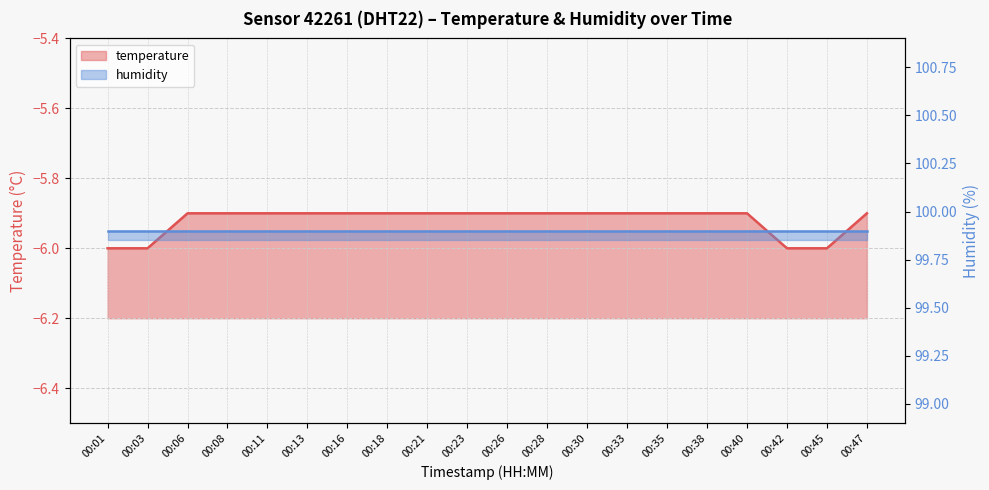

Does the chart have visible grid lines?

Yes